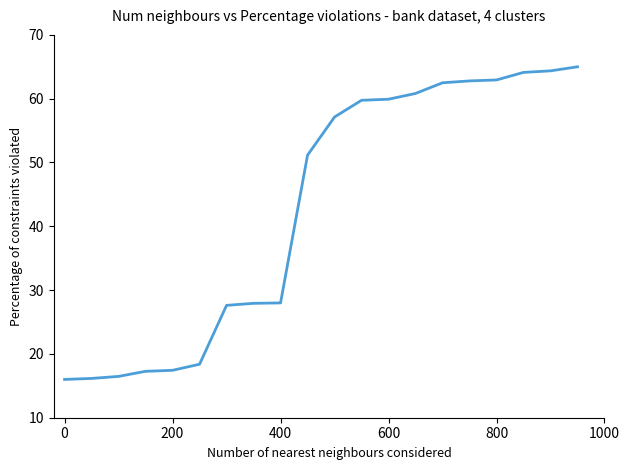

What is the maximum value shown in the chart?

65.0